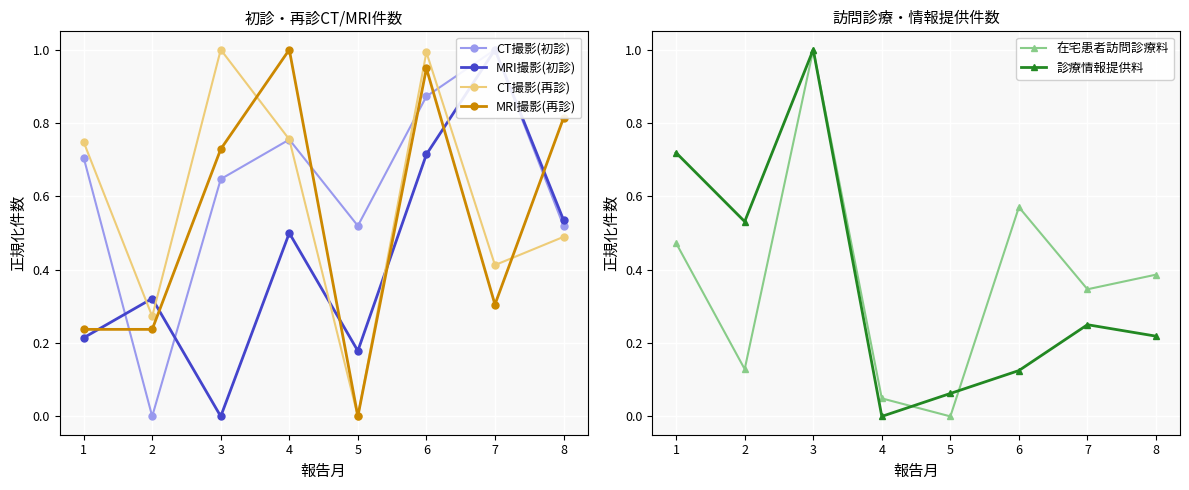

True or false: MRI撮影(再診) has a value of 0.3 at 3.

False